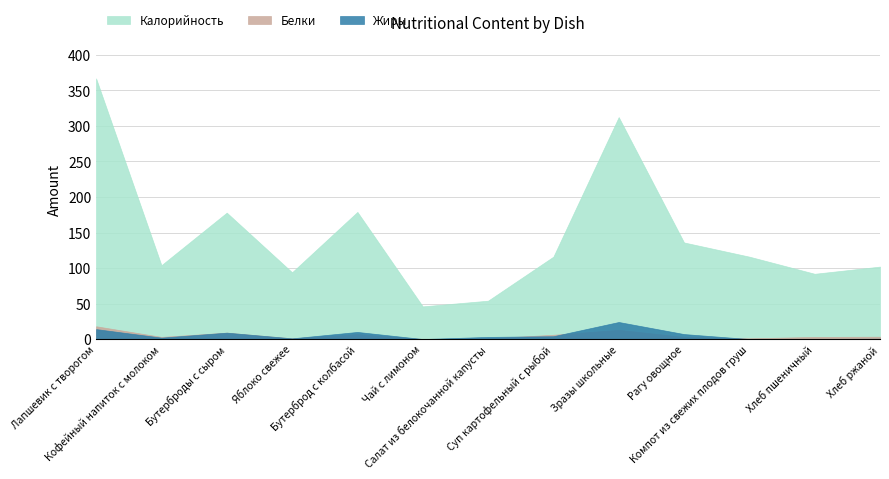

True or false: Калорийность and Жиры intersect in this chart.

False